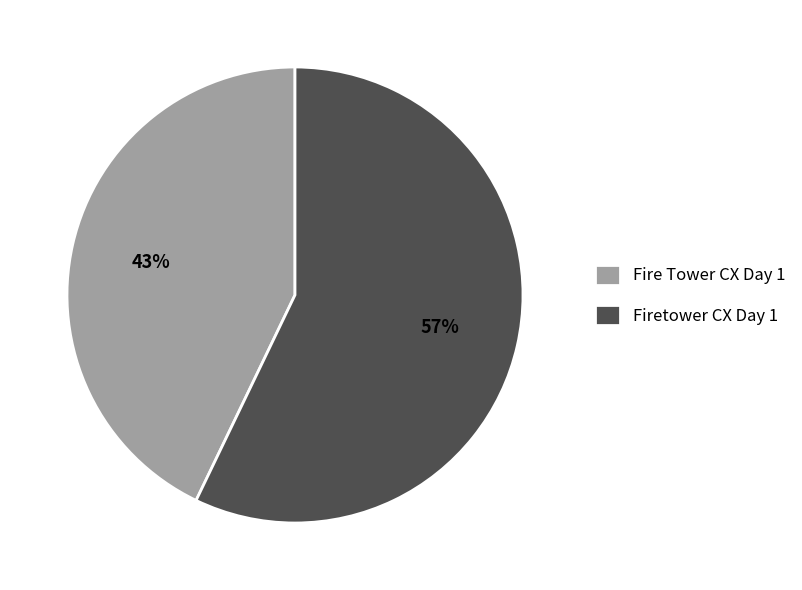

What percentage is the Fire Tower CX Day 1 slice, to the nearest percent?

43%